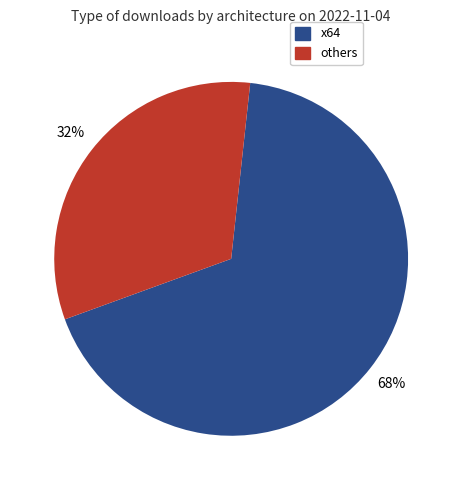

Is the sum of others and x64 greater than half?

Yes